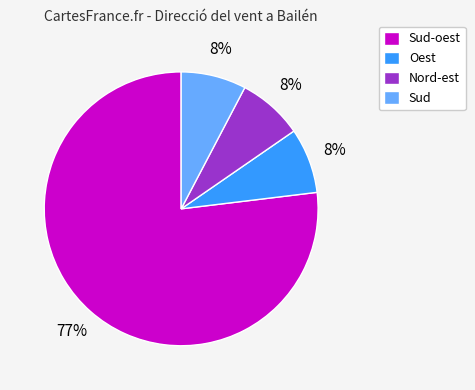

What is the largest slice in the pie chart?

Sud-oest